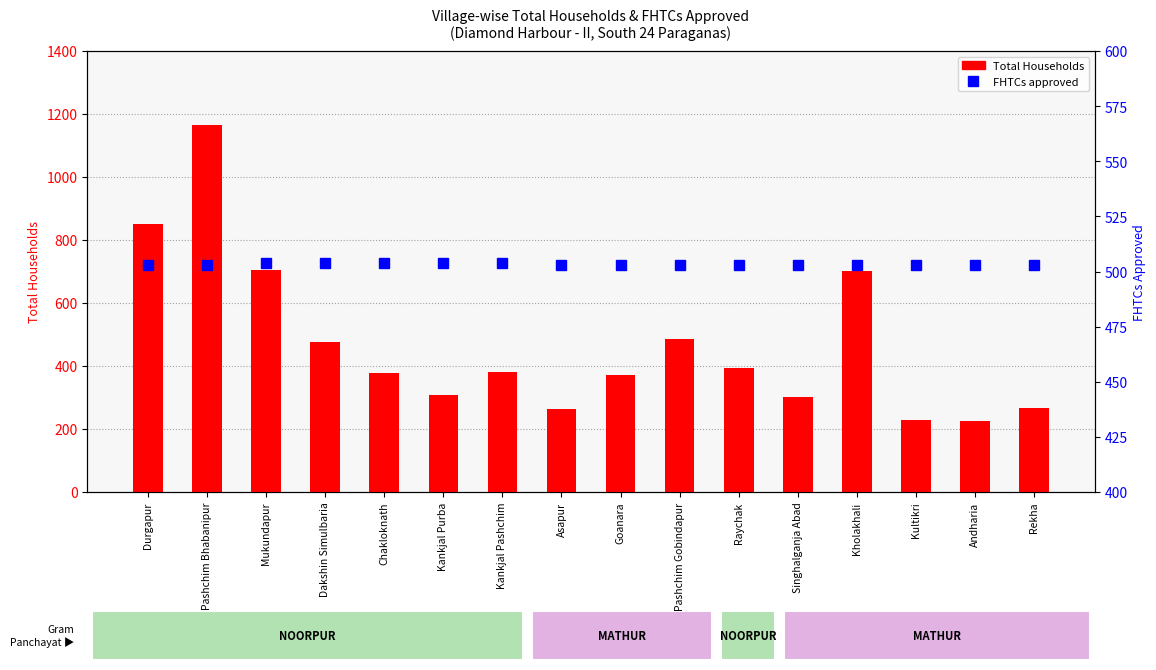

Which series has the largest range (max minus min)?

Total Households